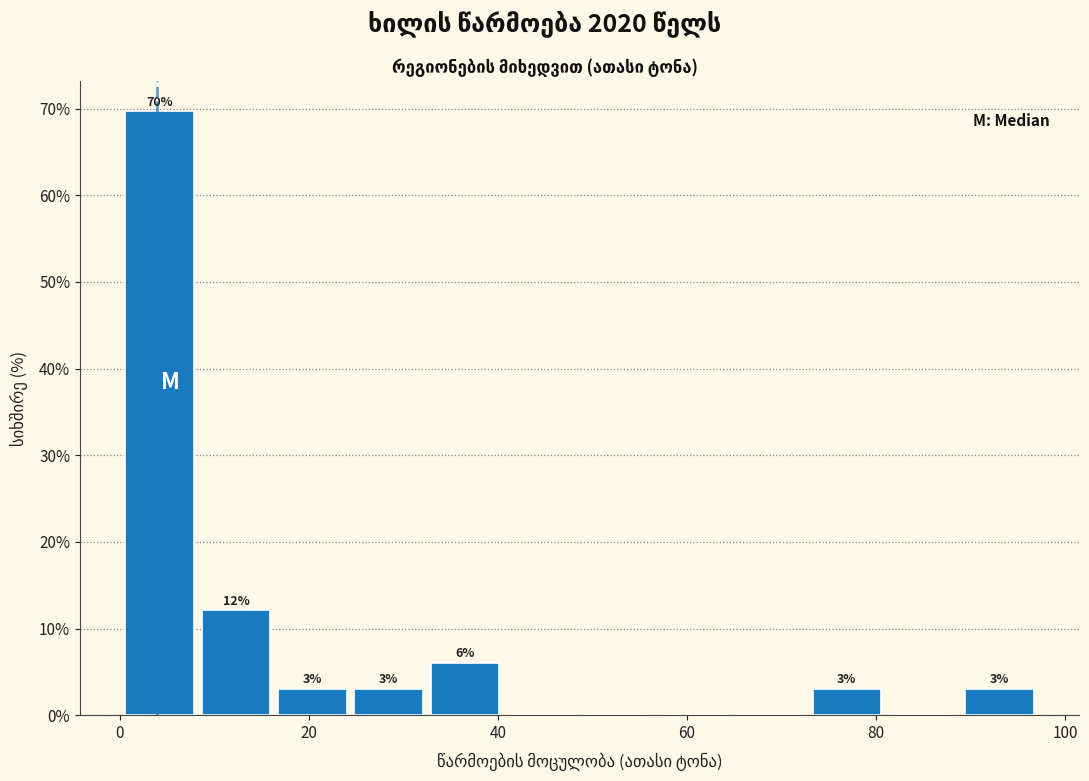

Over which range of the x-axis is the bar tallest?

0 to 8